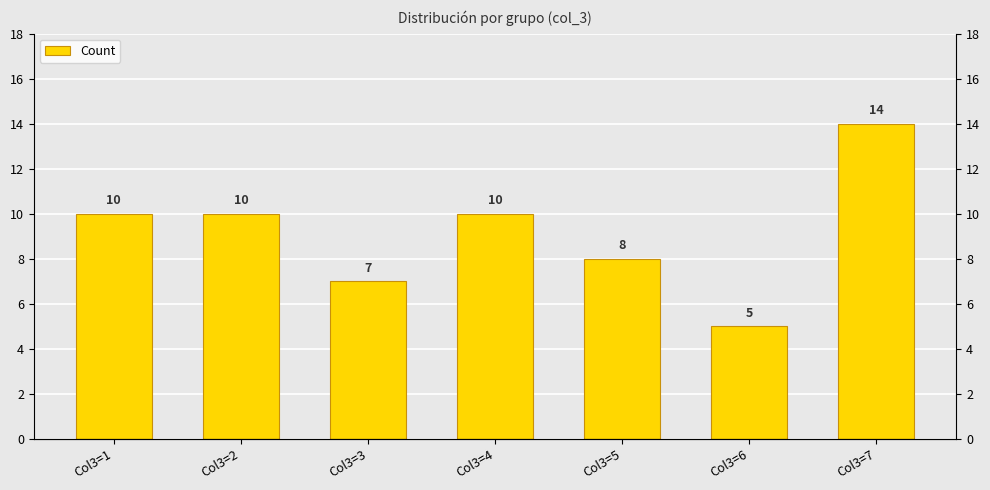

What is the sum of the values at Col3=4 and Col3=5?

18